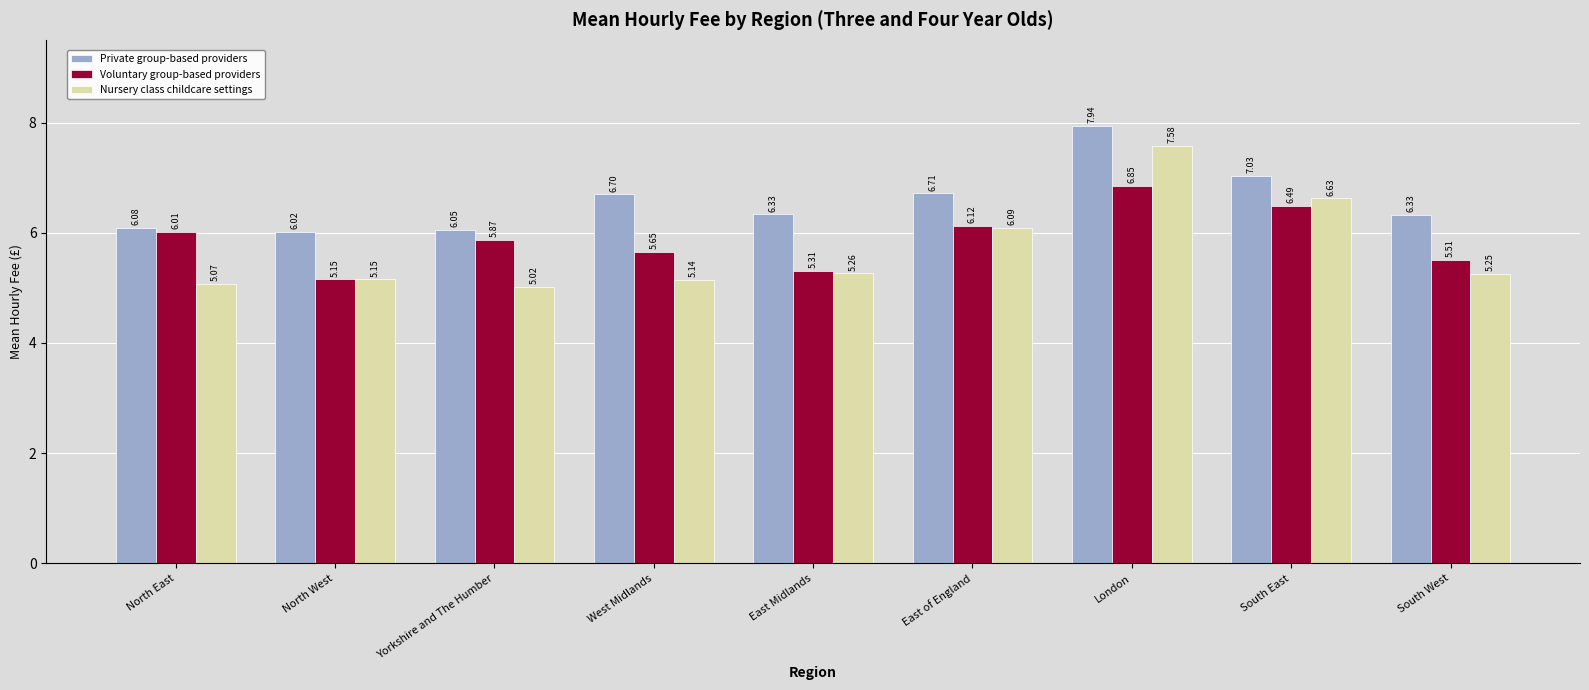

Is it true that Voluntary group-based providers equals 7.1 at East Midlands?

False